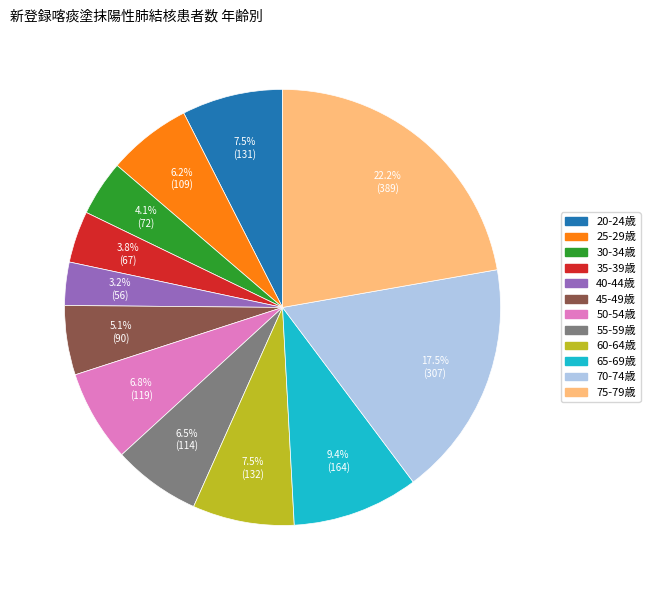

Is 20-24歳 the majority of the pie?

No